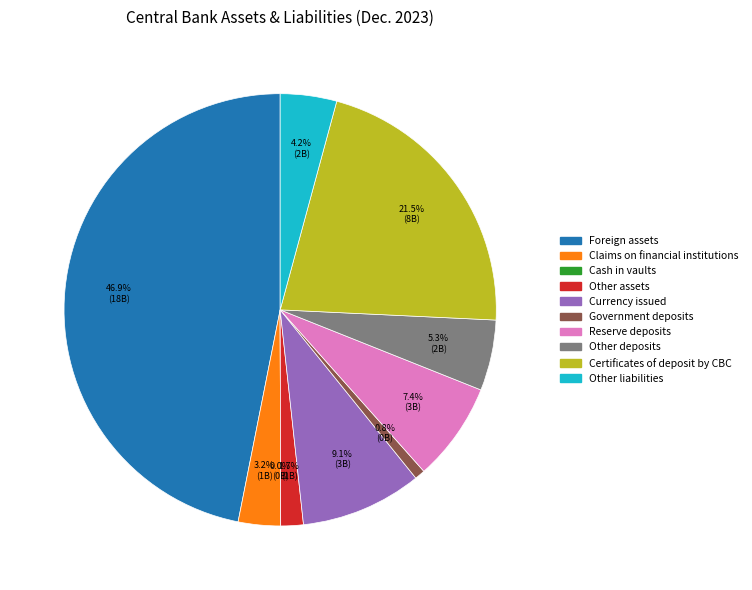

Does Certificates of deposit by CBC account for over 50% of the chart?

No